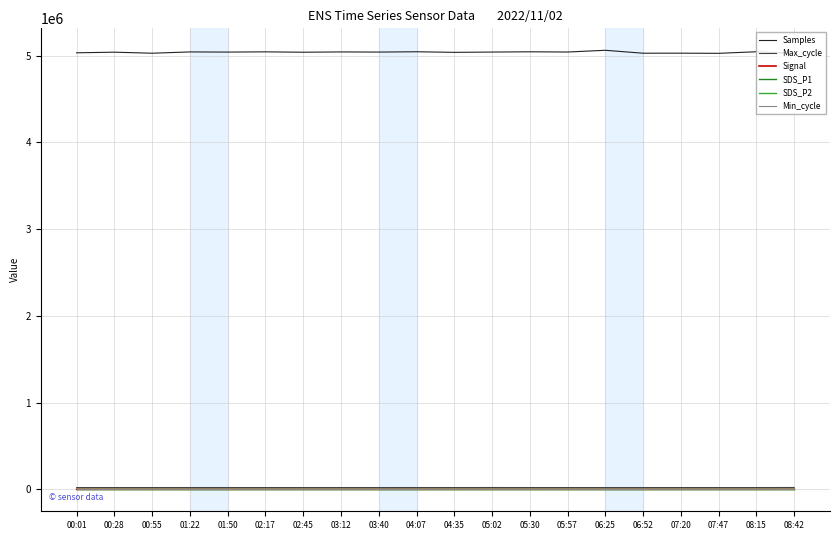

Which series has the largest total across all categories?

Samples